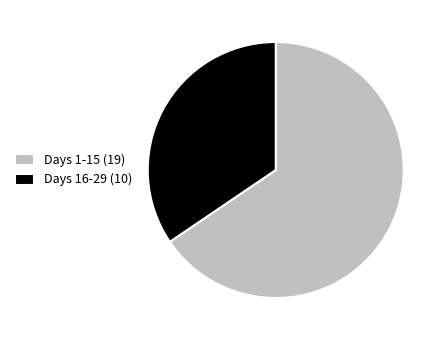

Does any single category account for the majority?

Yes